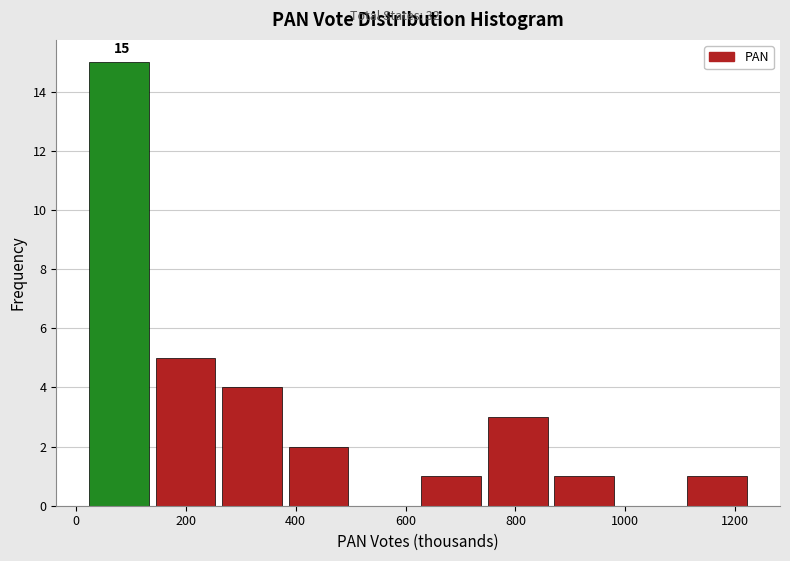

Which range on the x-axis has the tallest bar?

20 to 140